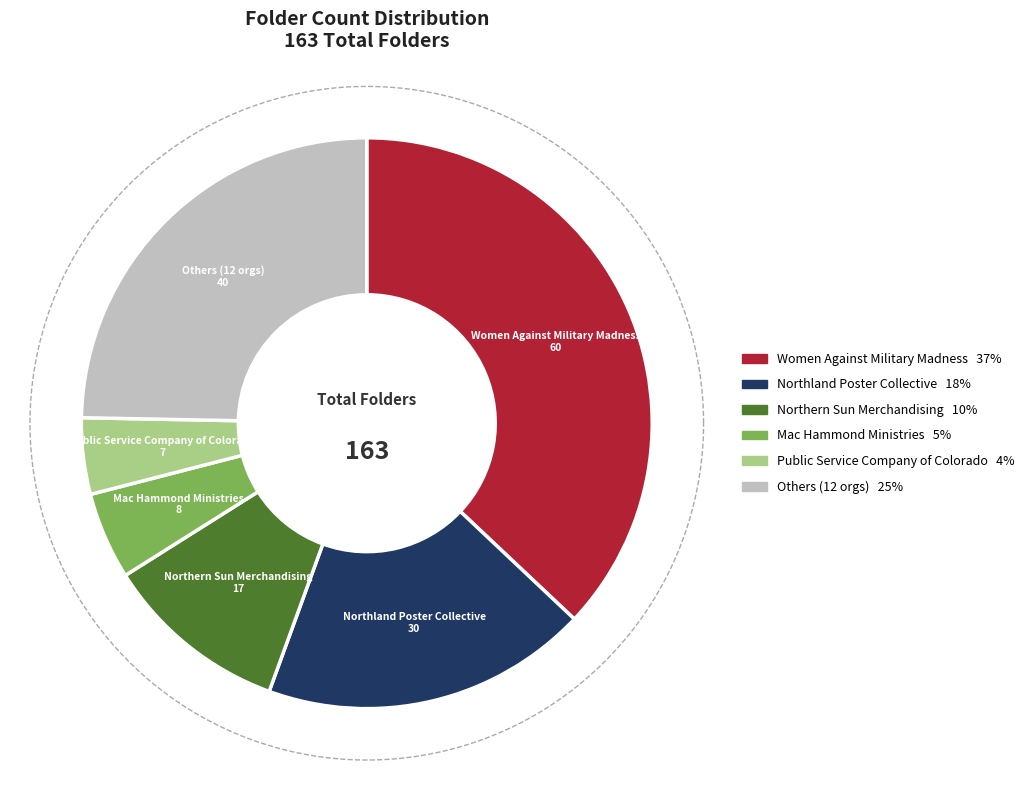

To the nearest percent, what portion does Women Against Military Madness represent?

37%